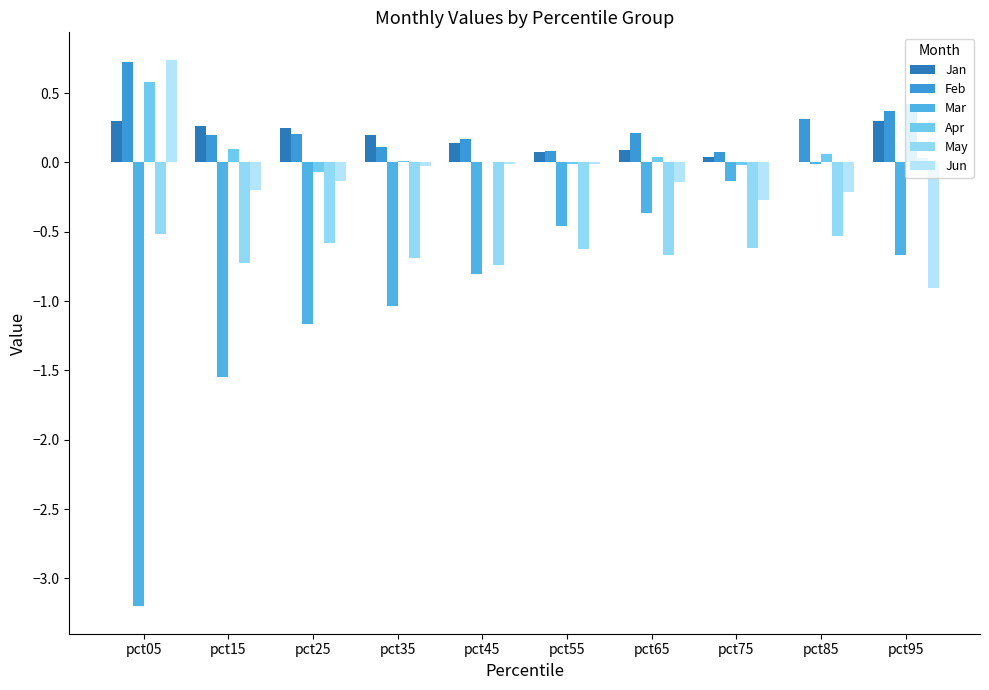

At which label is Jun closest to 0?

pct45